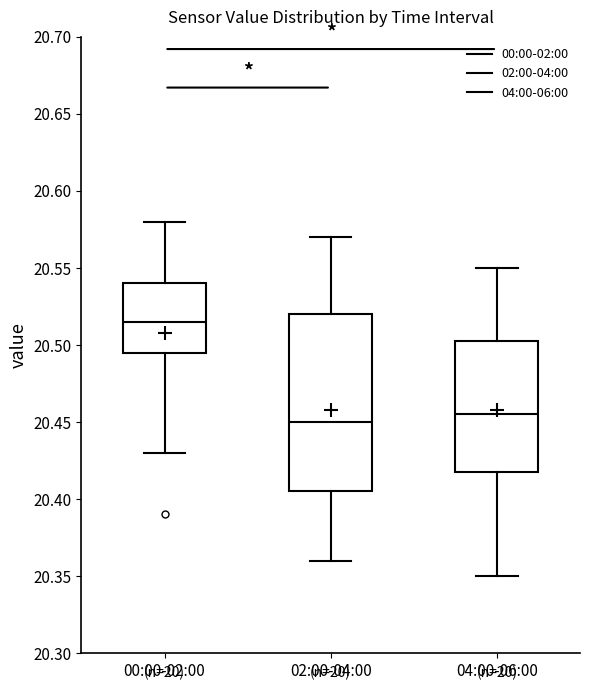

Which box has the highest median line?

00:00-02:00